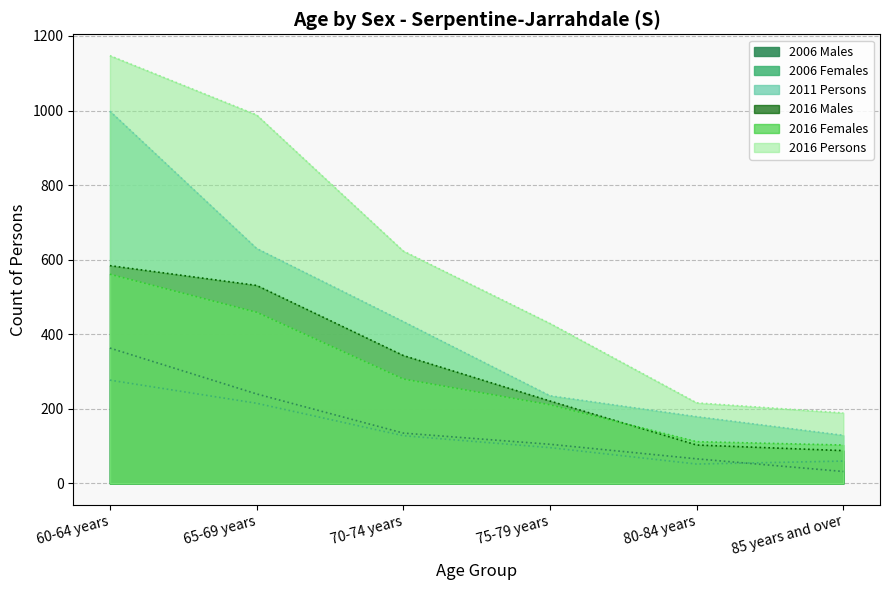

What is the difference between the highest and lowest values at 70-74 years?

495